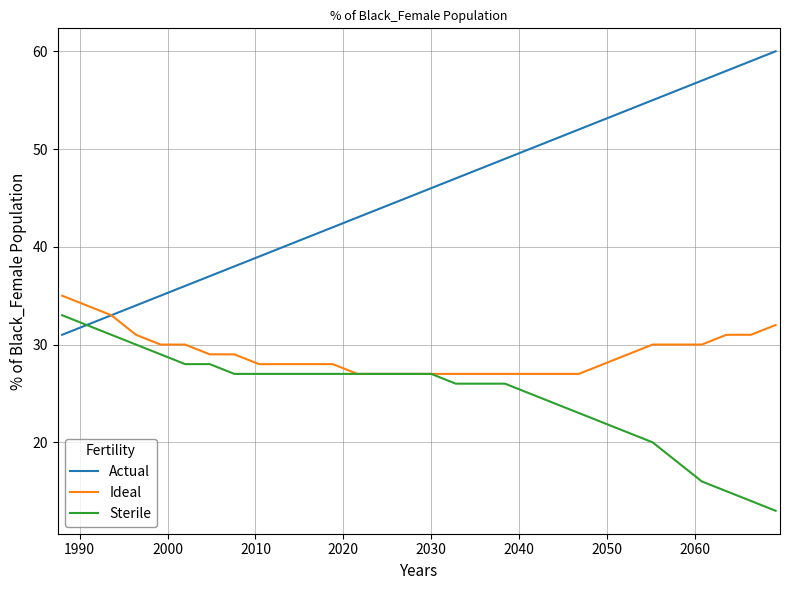

Is this an area chart (filled region under the line)?

No